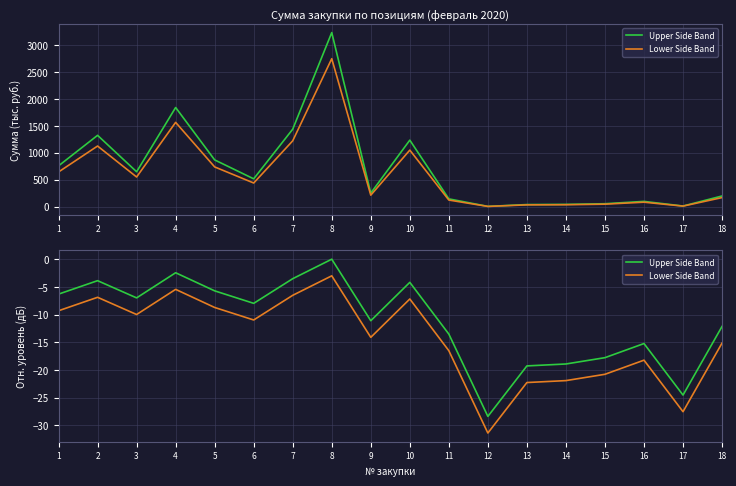

What is the difference between the second highest and second lowest values in the Lower Side Band series?

22.1